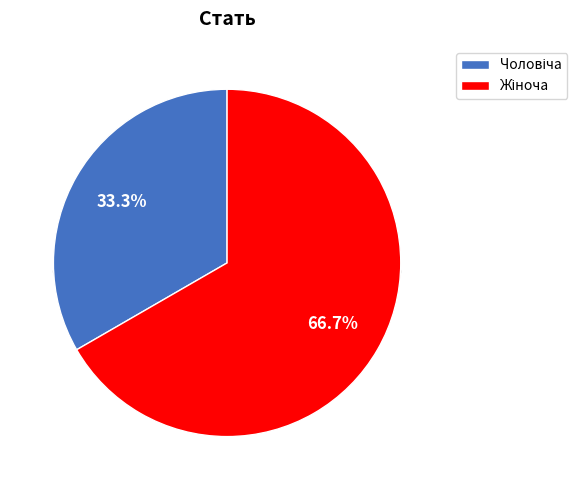

What percentage is NOT represented by Чоловіча?

66.7%